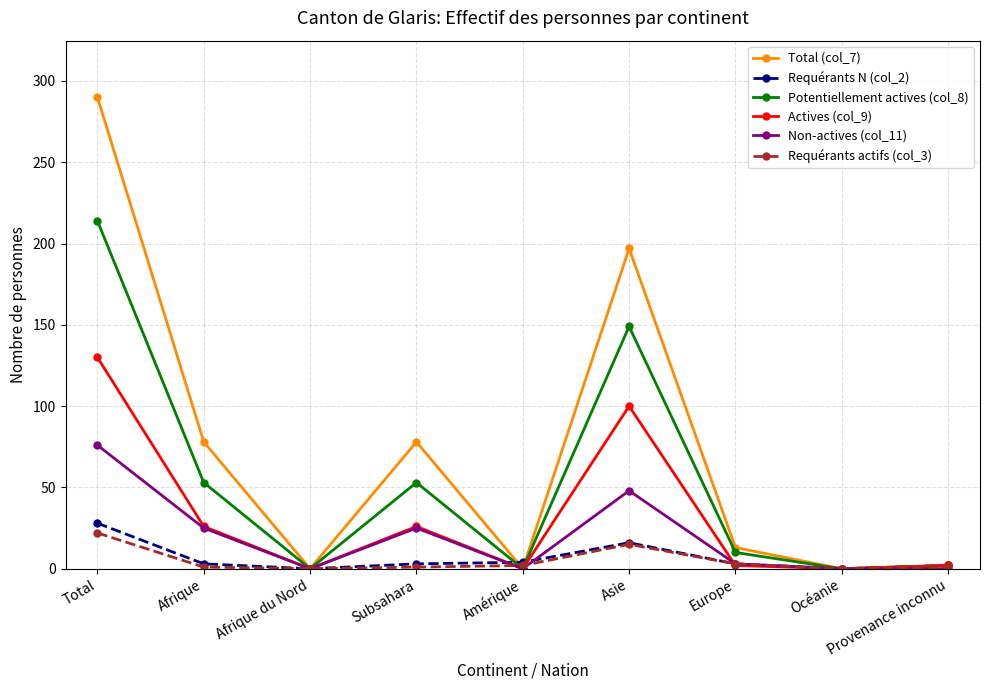

Is it true that Actives (col_9) equals 100 at Asie?

True